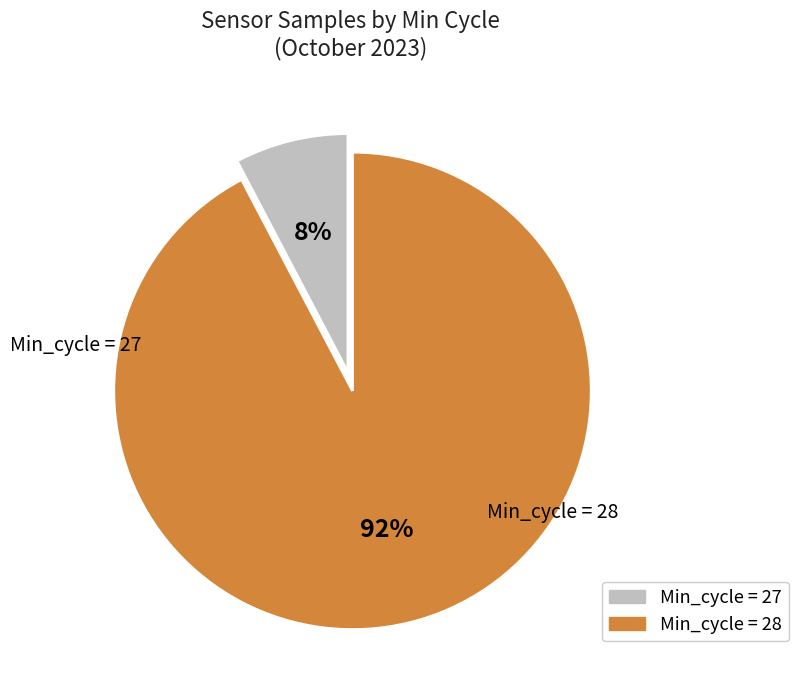

To the nearest percent, what is the average slice percentage?

50%